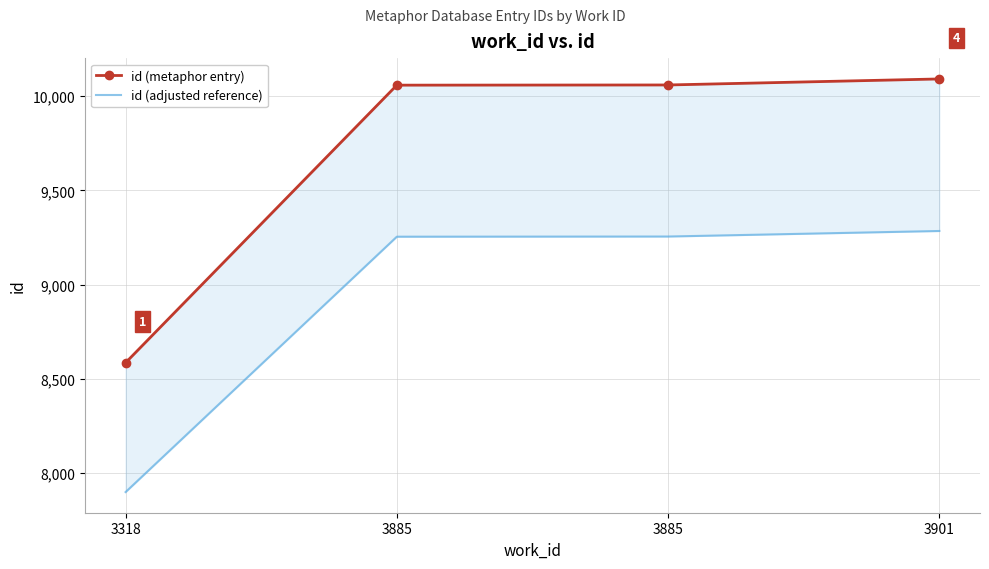

The id (metaphor entry) series shows 15907.1 at 3901. True or false?

False